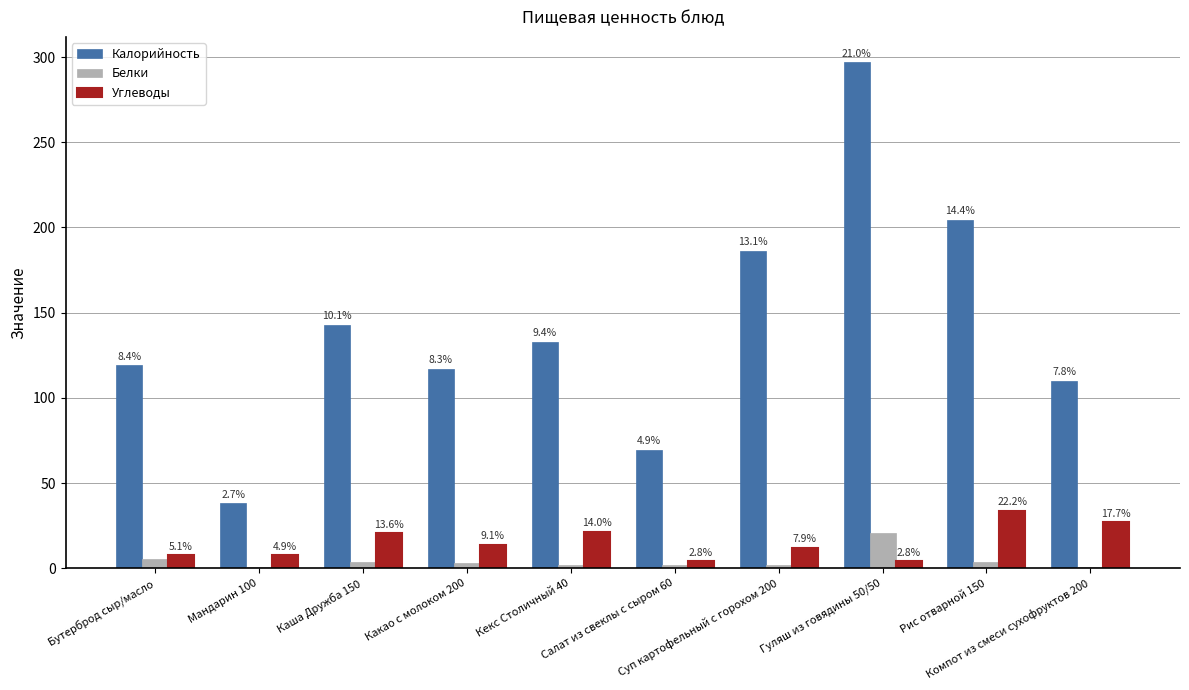

What is the average value of the Углеводы series?

15.2